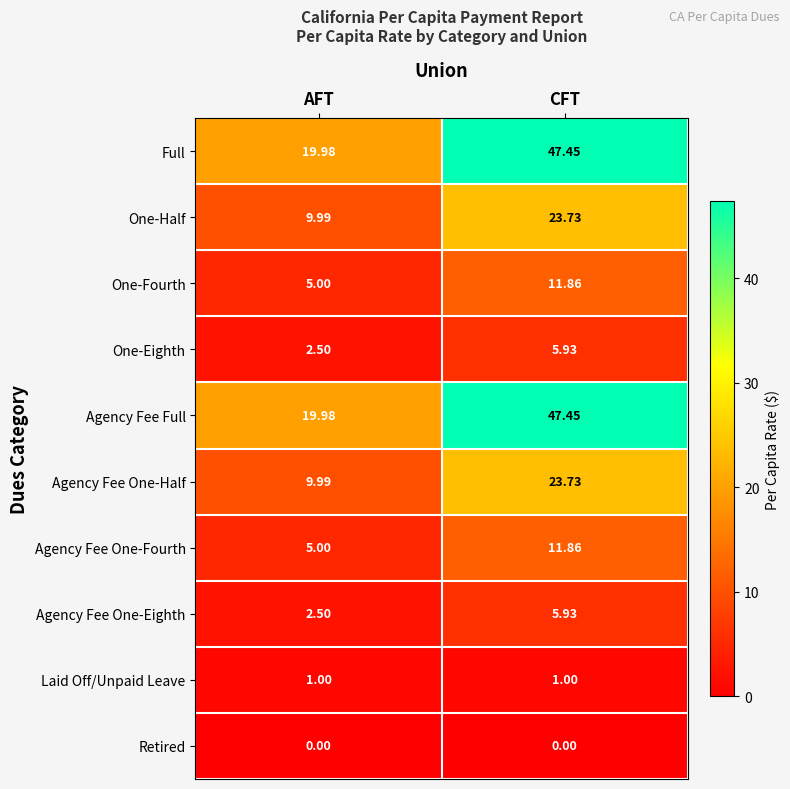

Is the value of Agency Fee One-Half at CFT greater than the value of Agency Fee One-Fourth at CFT?

Yes